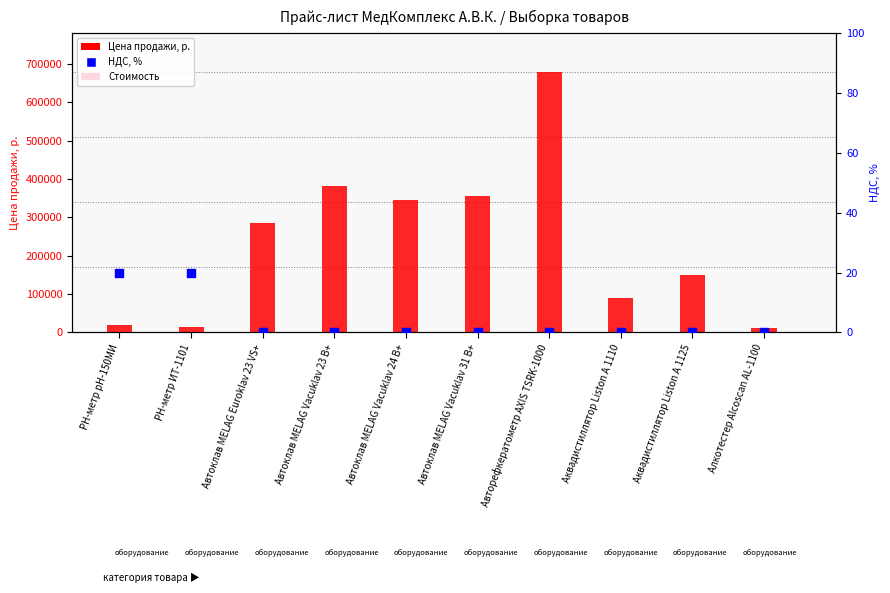

At how many categories does at least one series exceed 629699?

1